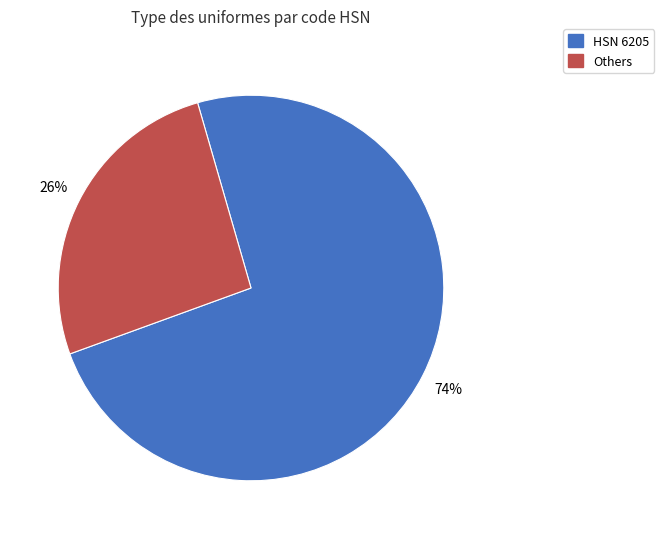

To the nearest percent, what is the average slice percentage?

50%